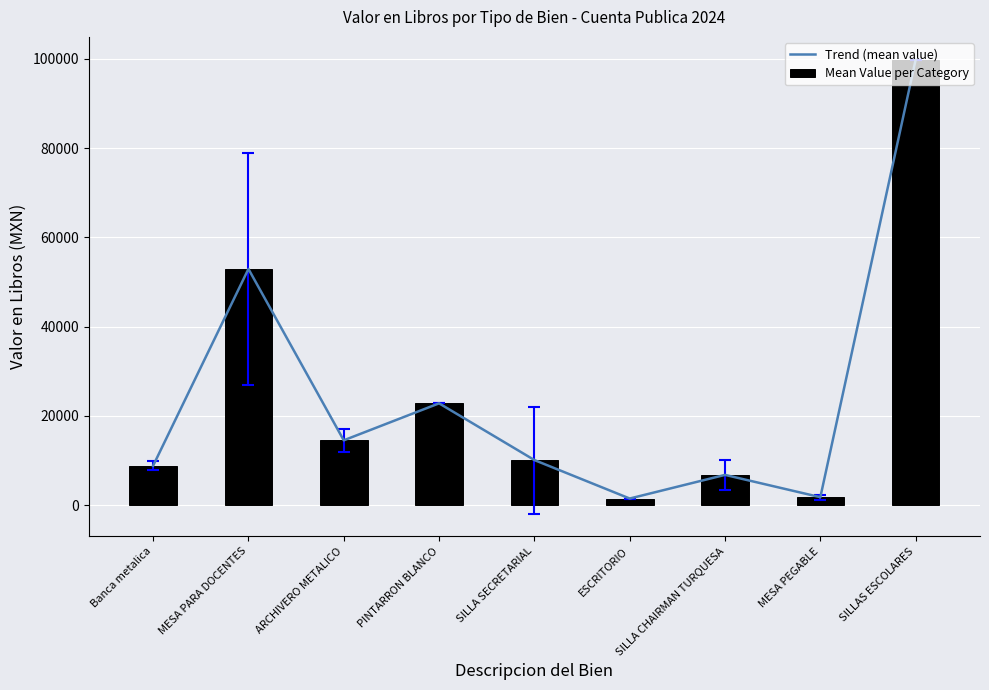

Reading left to right, extract all data points from this chart.

Trend (mean value): Banca metalica=8850.0	MESA PARA DOCENTES=52930.0	ARCHIVERO METALICO=14540.0	PINTARRON BLANCO=22823.4	SILLA SECRETARIAL=10120.0	ESCRITORIO=1500.0	SILLA CHAIRMAN TURQUESA=6796.0	MESA PEGABLE=1798.3	SILLAS ESCOLARES=99827.3
Mean Value per Category: Banca metalica=8850.0	MESA PARA DOCENTES=52930.0	ARCHIVERO METALICO=14540.0	PINTARRON BLANCO=22823.4	SILLA SECRETARIAL=10120.0	ESCRITORIO=1500.0	SILLA CHAIRMAN TURQUESA=6796.0	MESA PEGABLE=1798.3	SILLAS ESCOLARES=99827.3